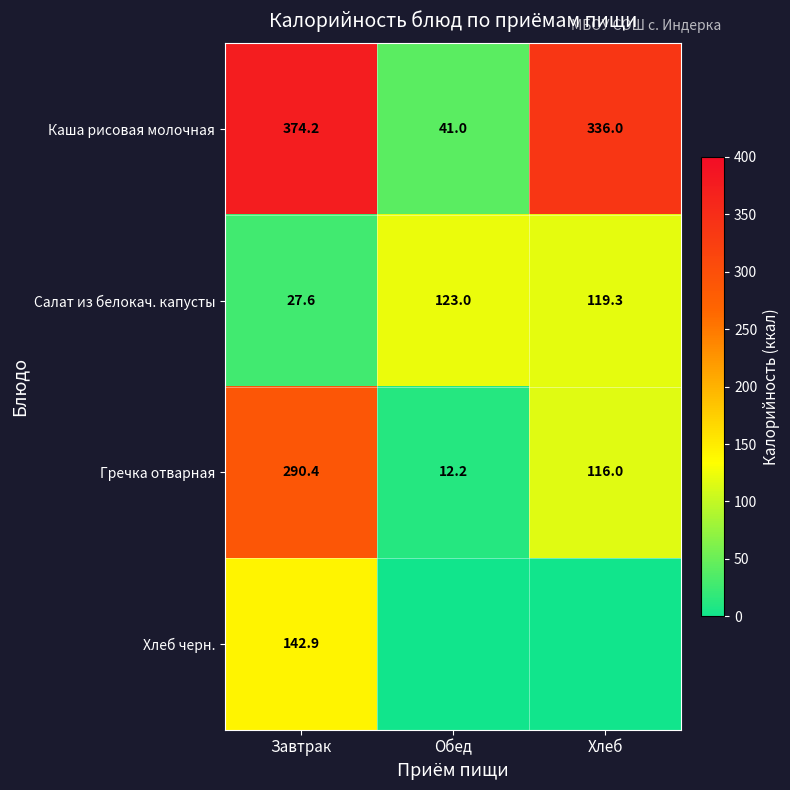

At how many categories does at least one series exceed 292?

2